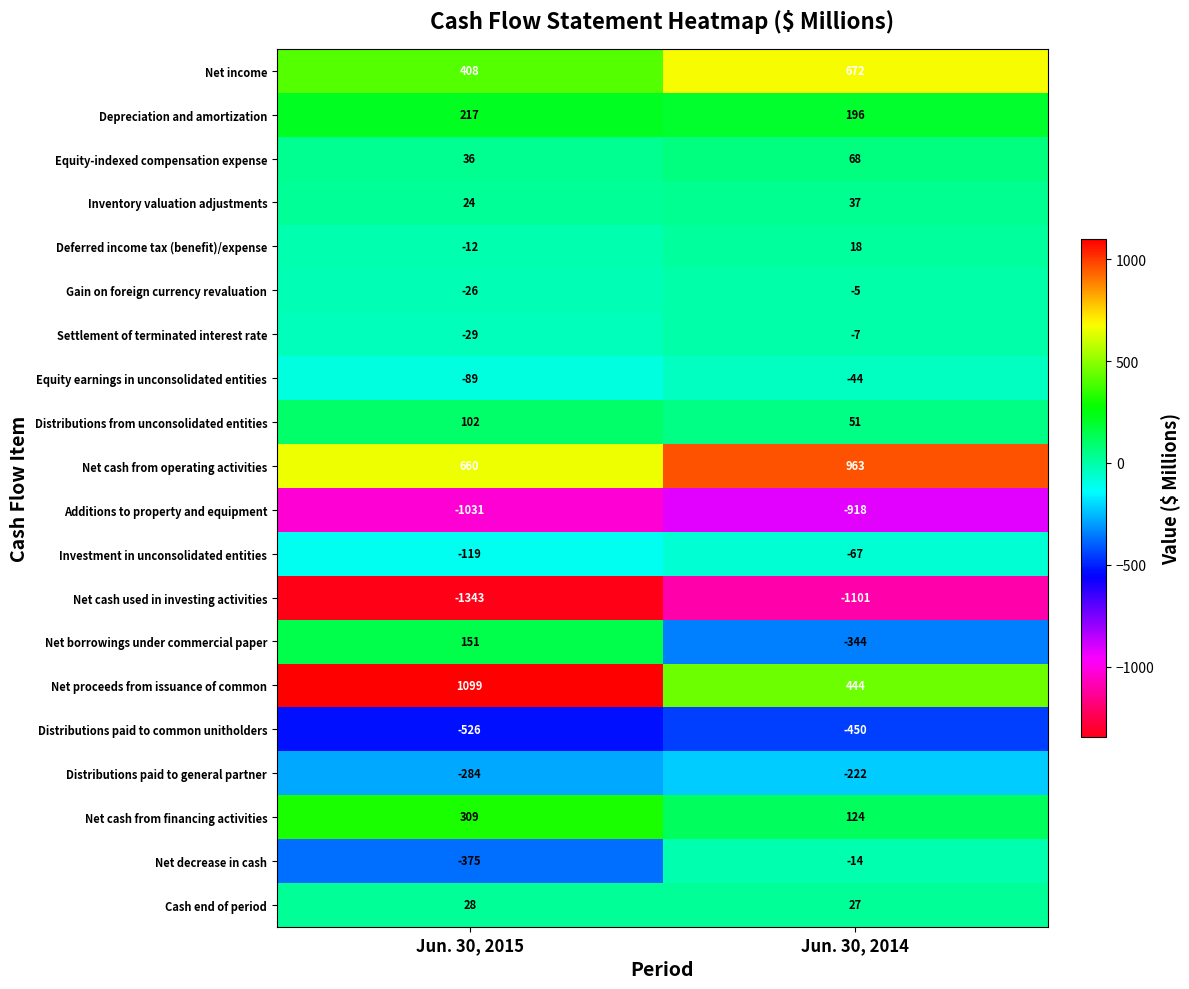

True or false: Inventory valuation adjustments has a value of 35 at Jun. 30, 2015.

False